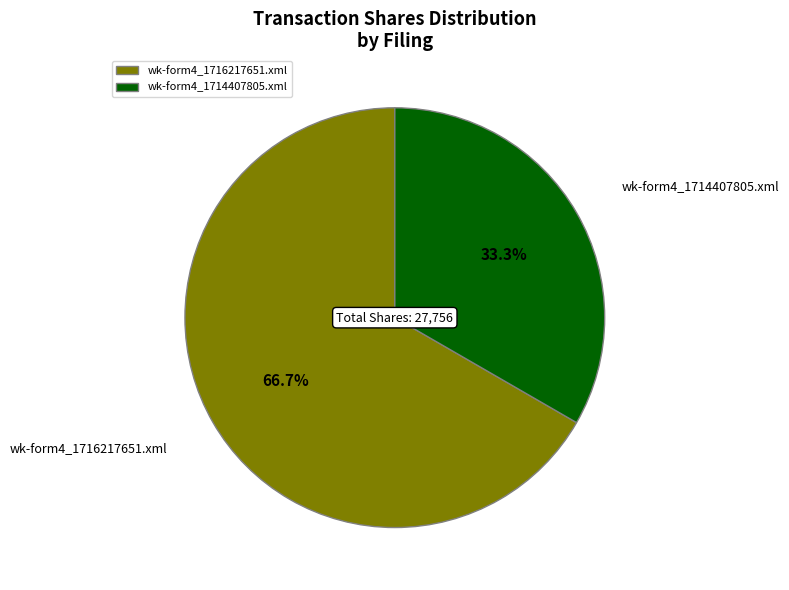

Which slice is the largest?

wk-form4_1716217651.xml